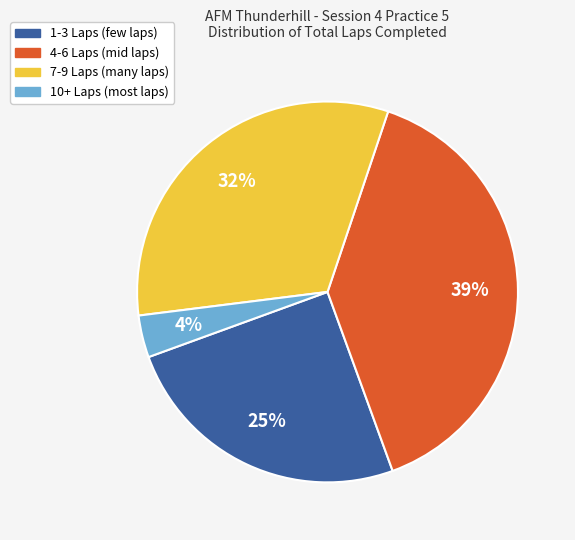

To the nearest percent, what portion does 10+ Laps represent?

4%